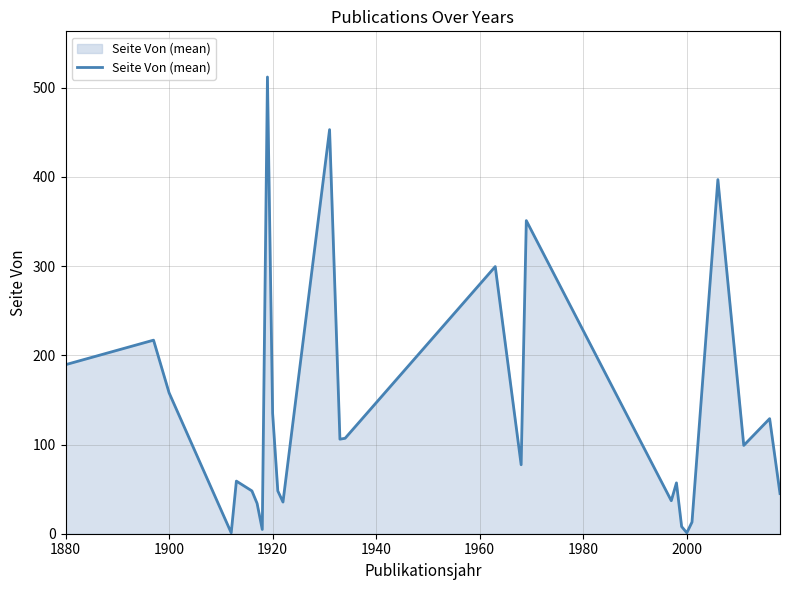

How many lines are shown in the chart?

1